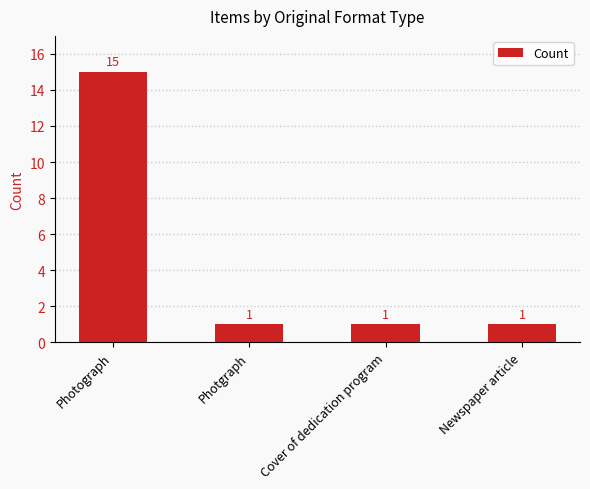

Between Newspaper article and Photograph, which is larger?

Photograph